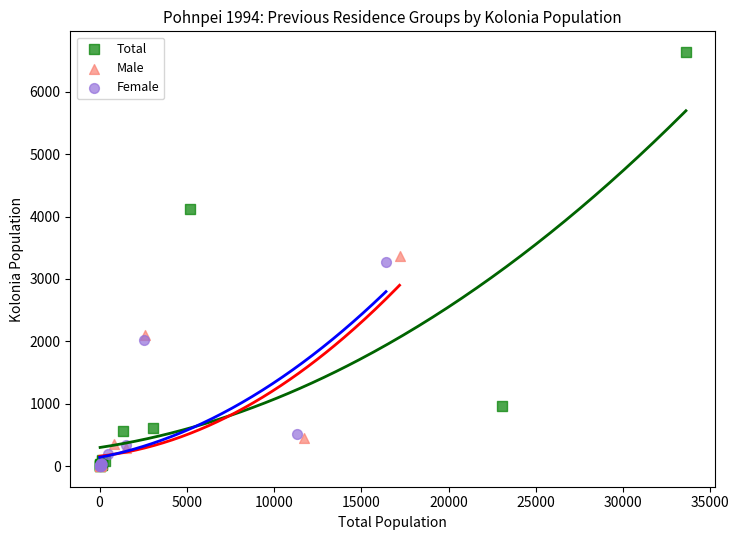

Which series has the widest spread of Y values?

Total